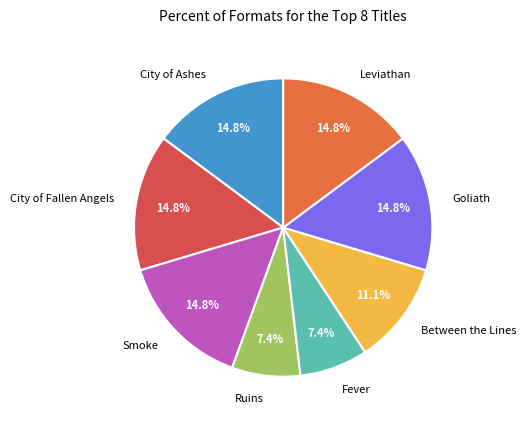

Between Ruins and Smoke, which is larger?

Smoke